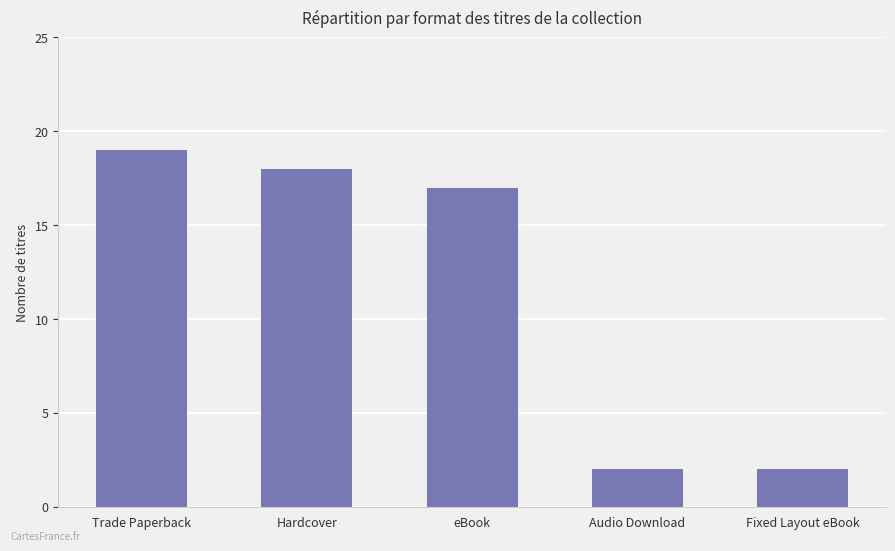

What is the value of the 3rd bar from the left?

17